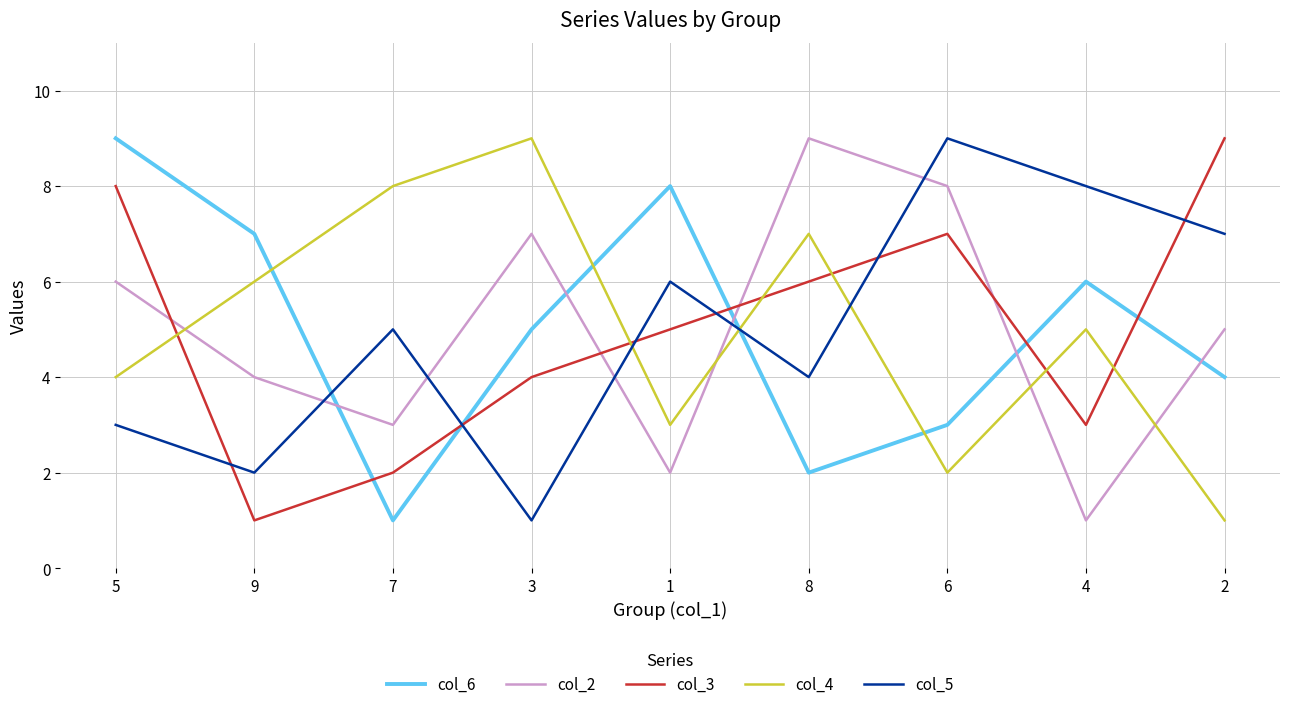

What is the difference between the second highest and minimum values in the col_6 series?

7